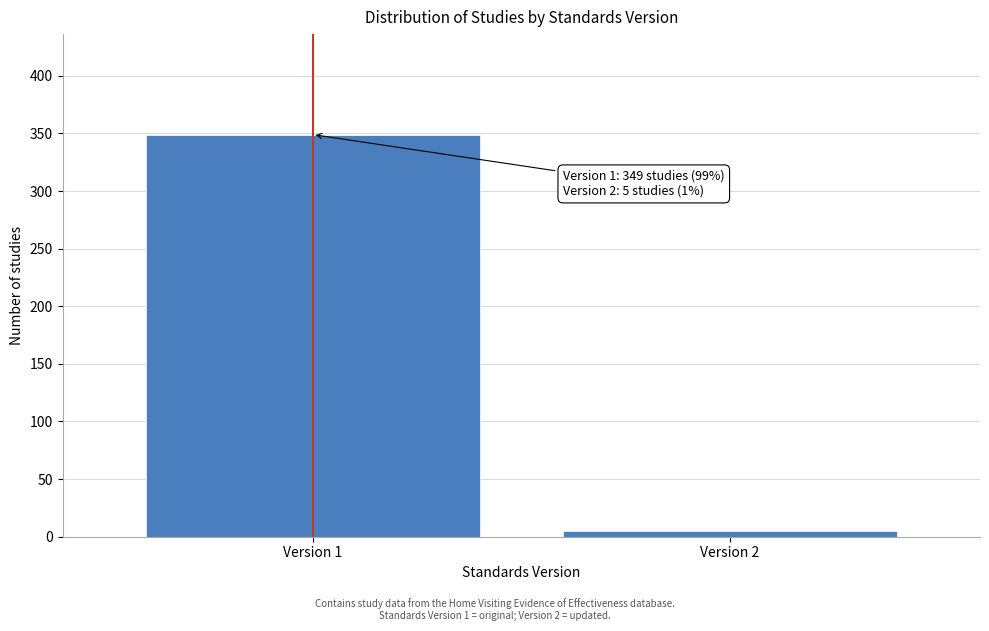

Reading left to right, what are all the values shown in this chart?

349	5